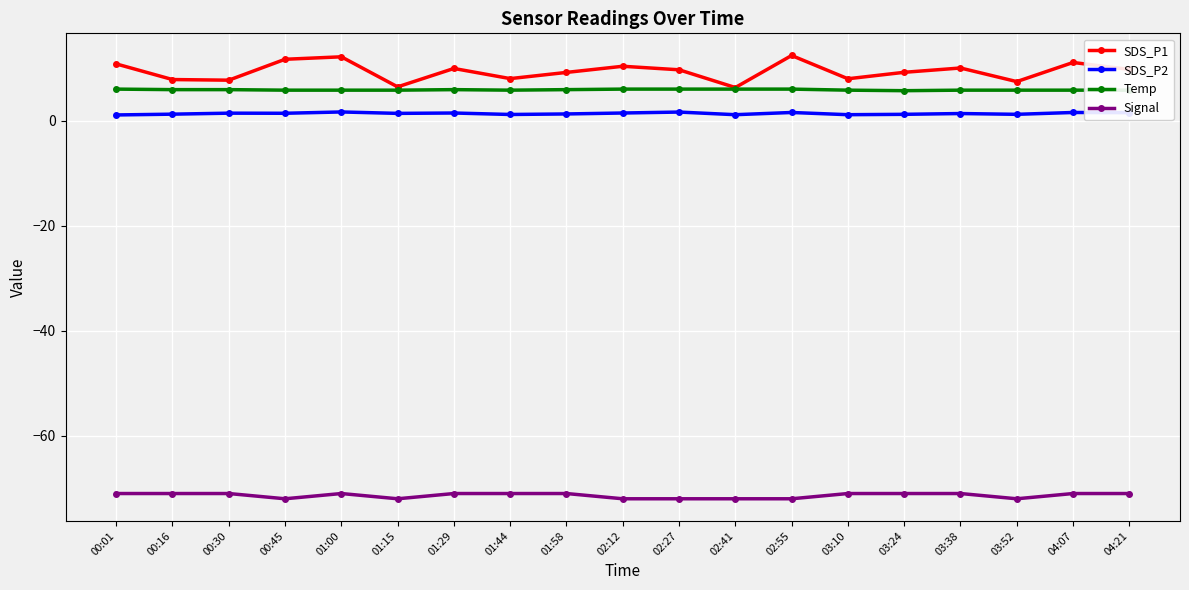

What is the value of the SDS_P1 point at the 1st from the left?

10.8